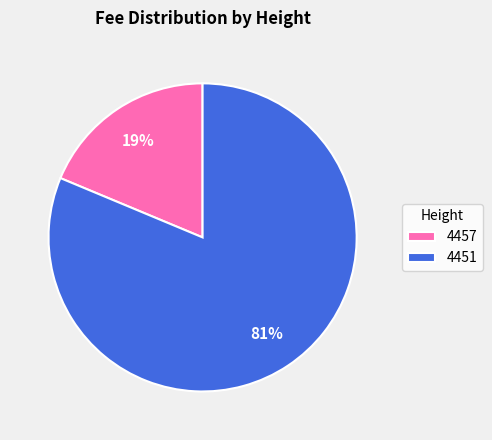

Do 4457 and 4451 together represent more than half of the pie?

Yes